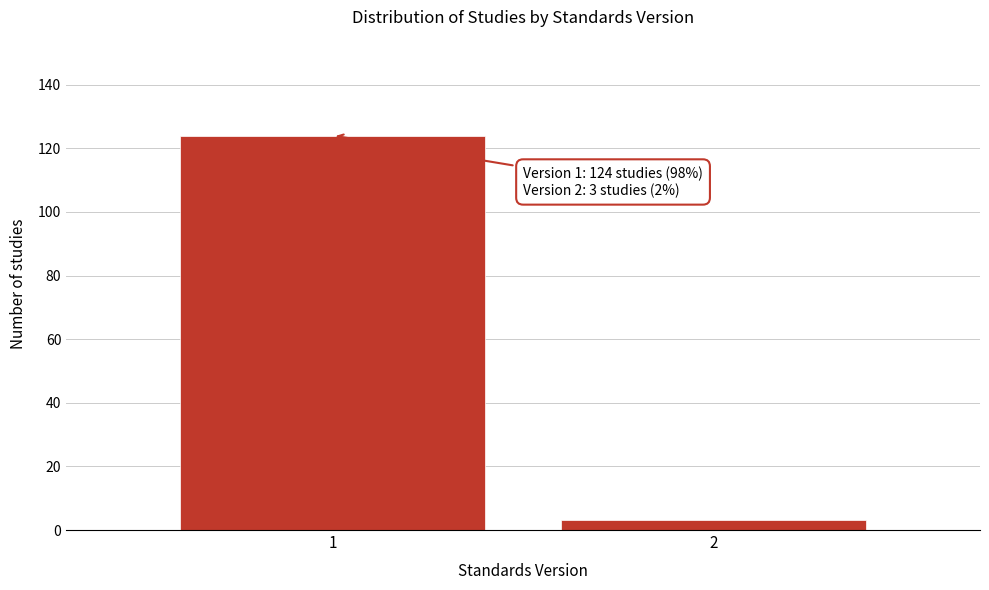

Reading right to left, list all the values displayed in this chart.

2=3	1=124